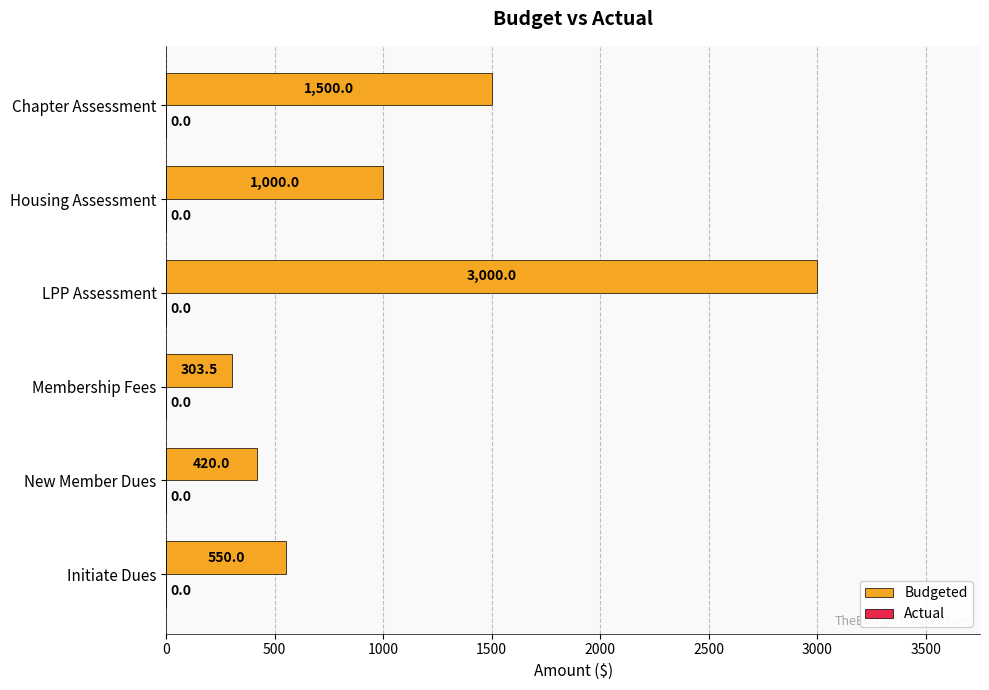

Does the chart contain any negative values?

No